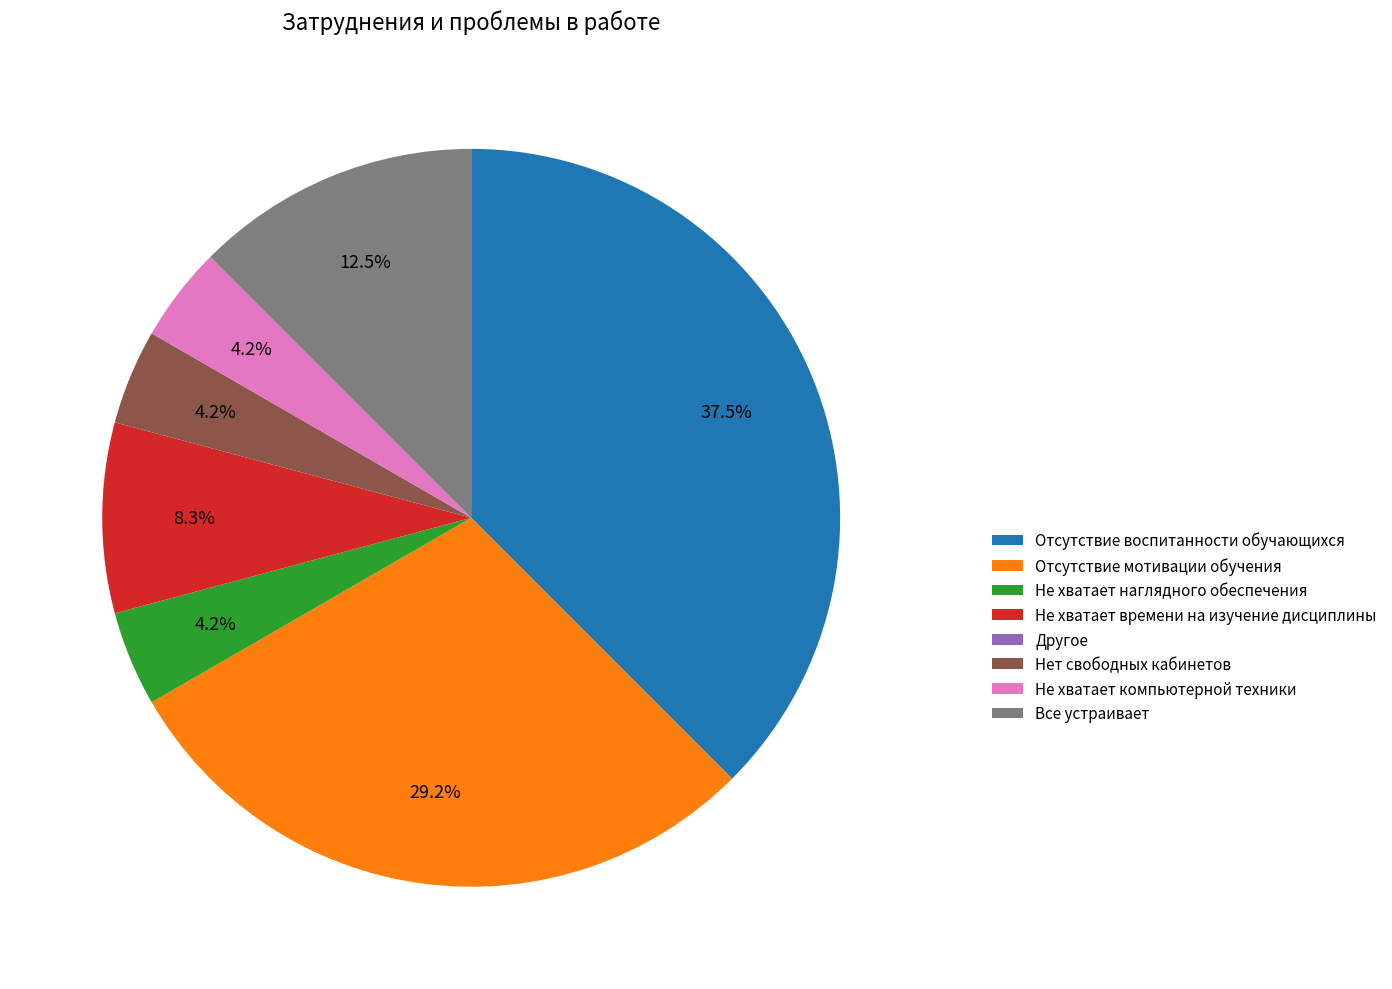

Which category has the biggest portion of the pie?

Отсутствие воспитанности обучающихся